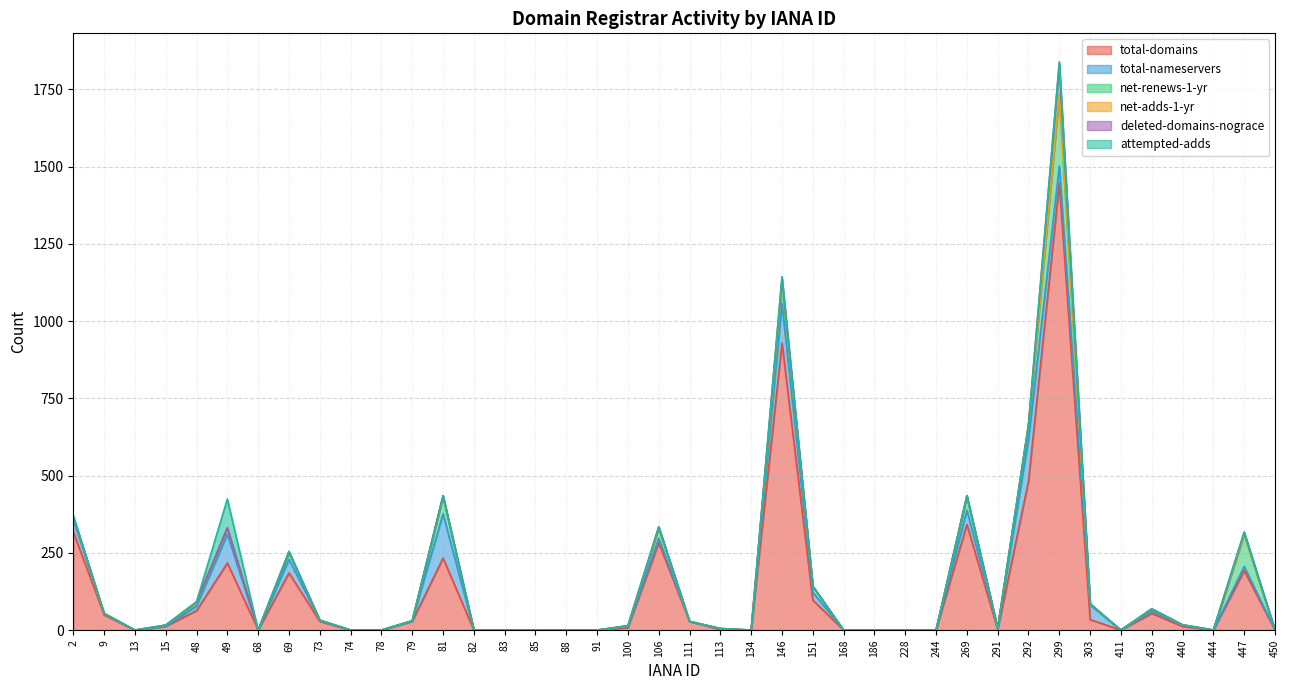

True or false: total-domains and net-renews-1-yr cross at least once.

False